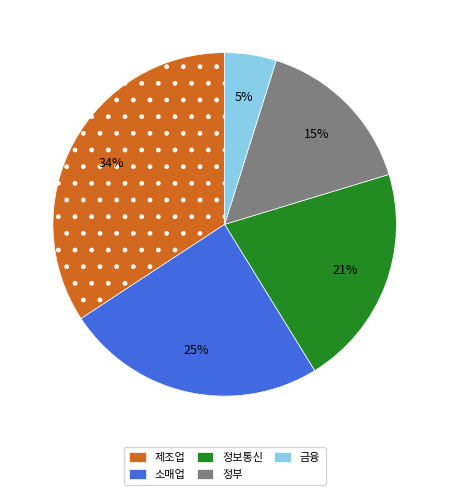

Is there any slice that represents more than half of the pie?

No